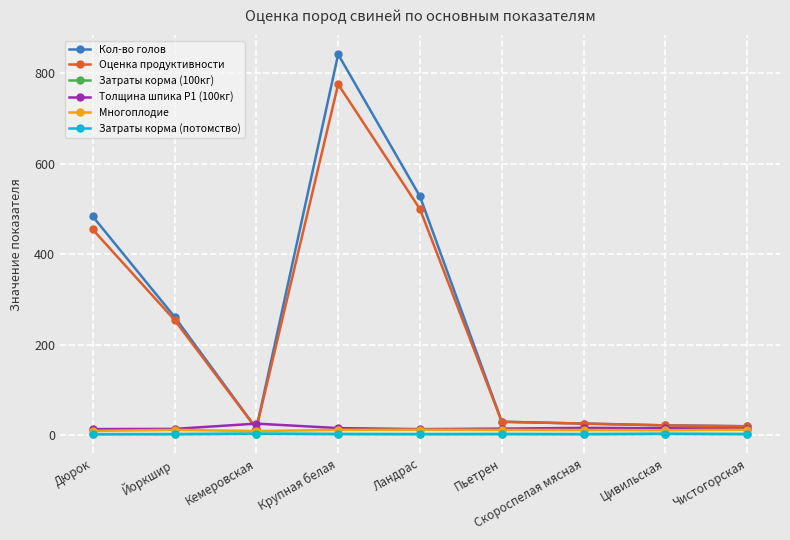

Is this an area chart (filled region under the line)?

No